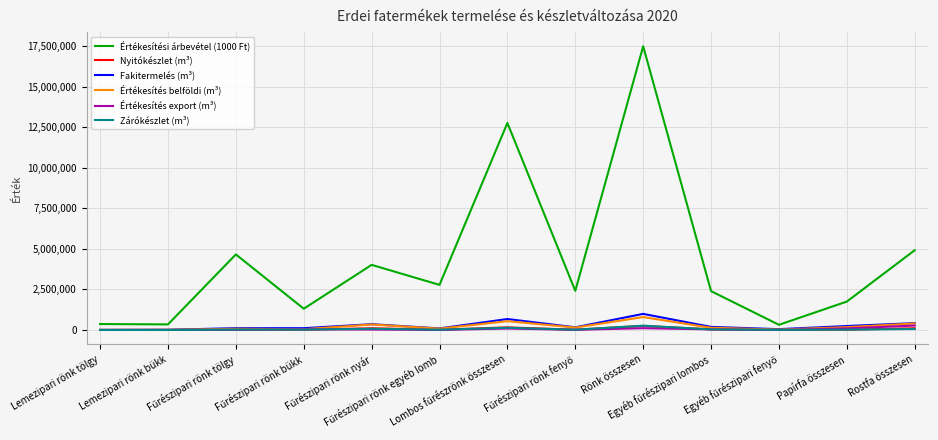

At which category is the sum across all series the highest?

Rönk összesen